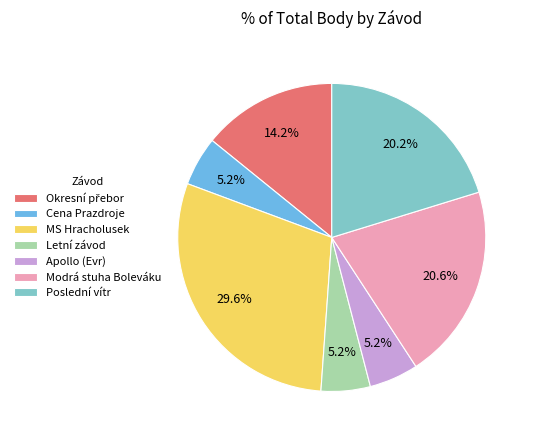

Which category has the biggest portion of the pie?

MS Hracholusek